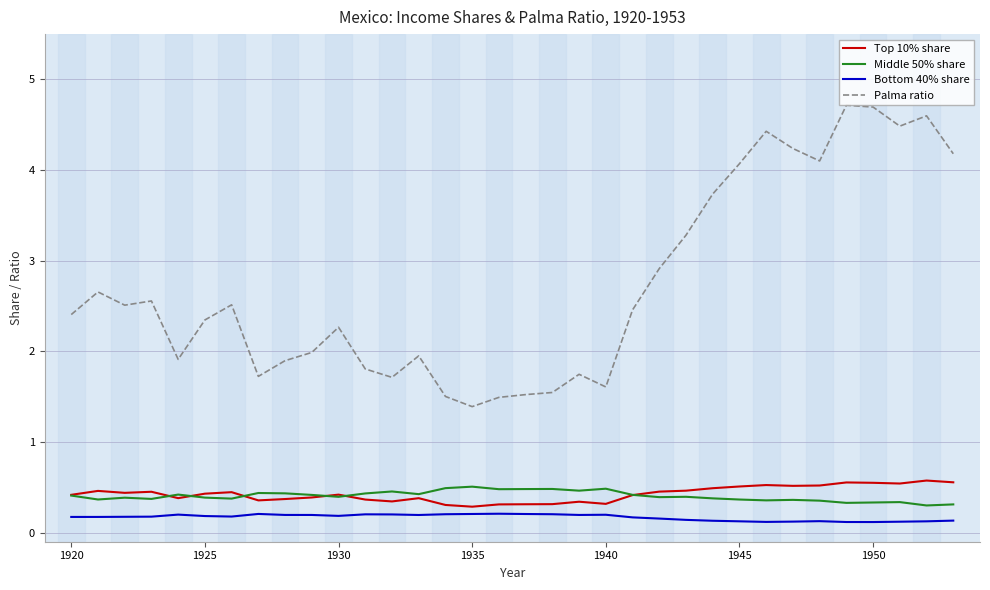

Which series has the widest spread of values?

Palma ratio